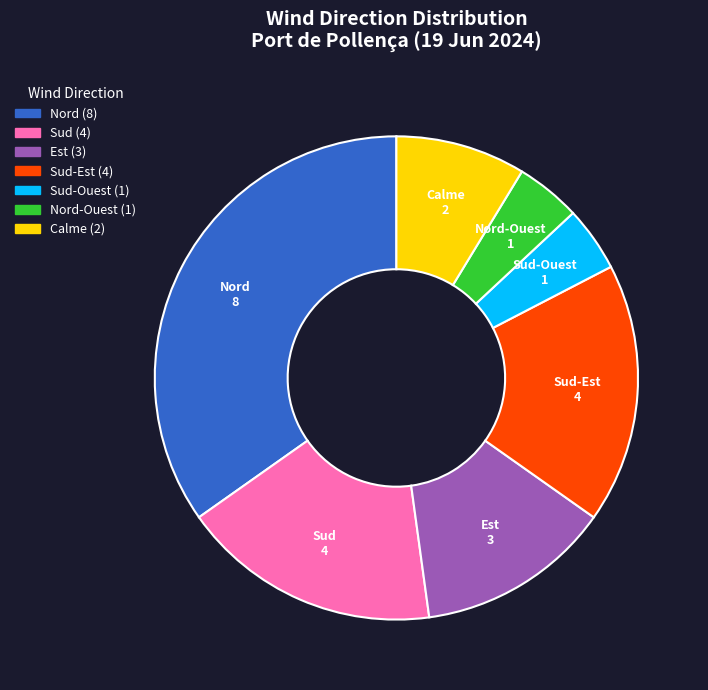

Is there any slice that represents more than half of the pie?

No